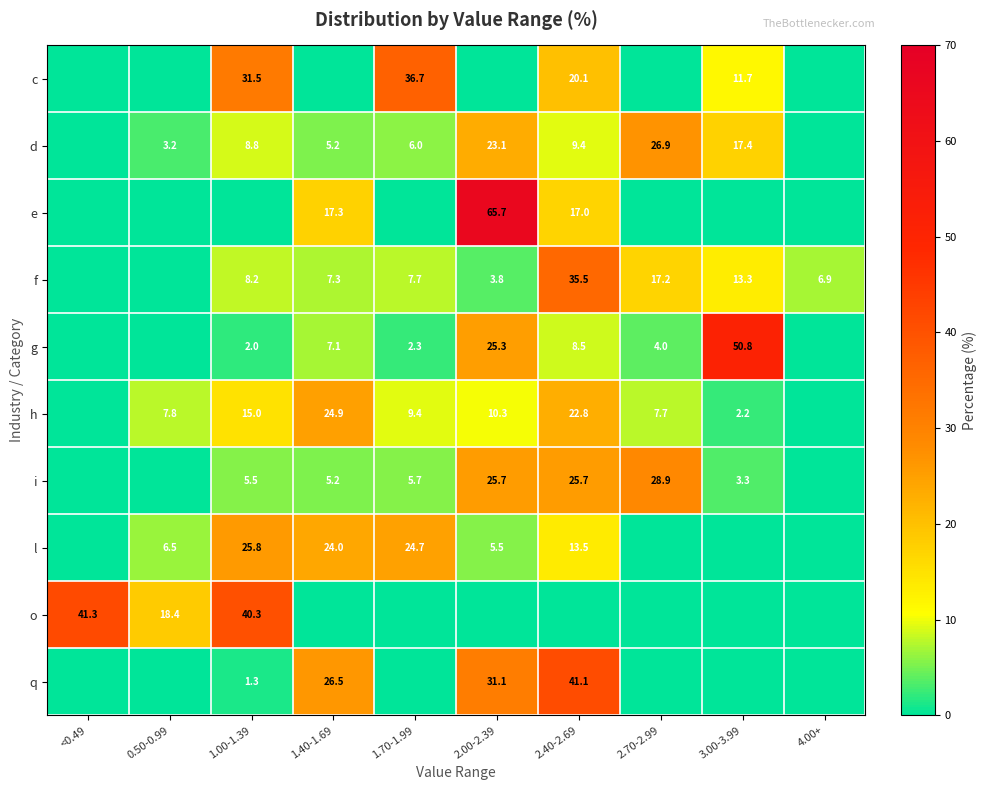

What is the sum of the c values at 3.00-3.99 and 2.40-2.69?

31.8